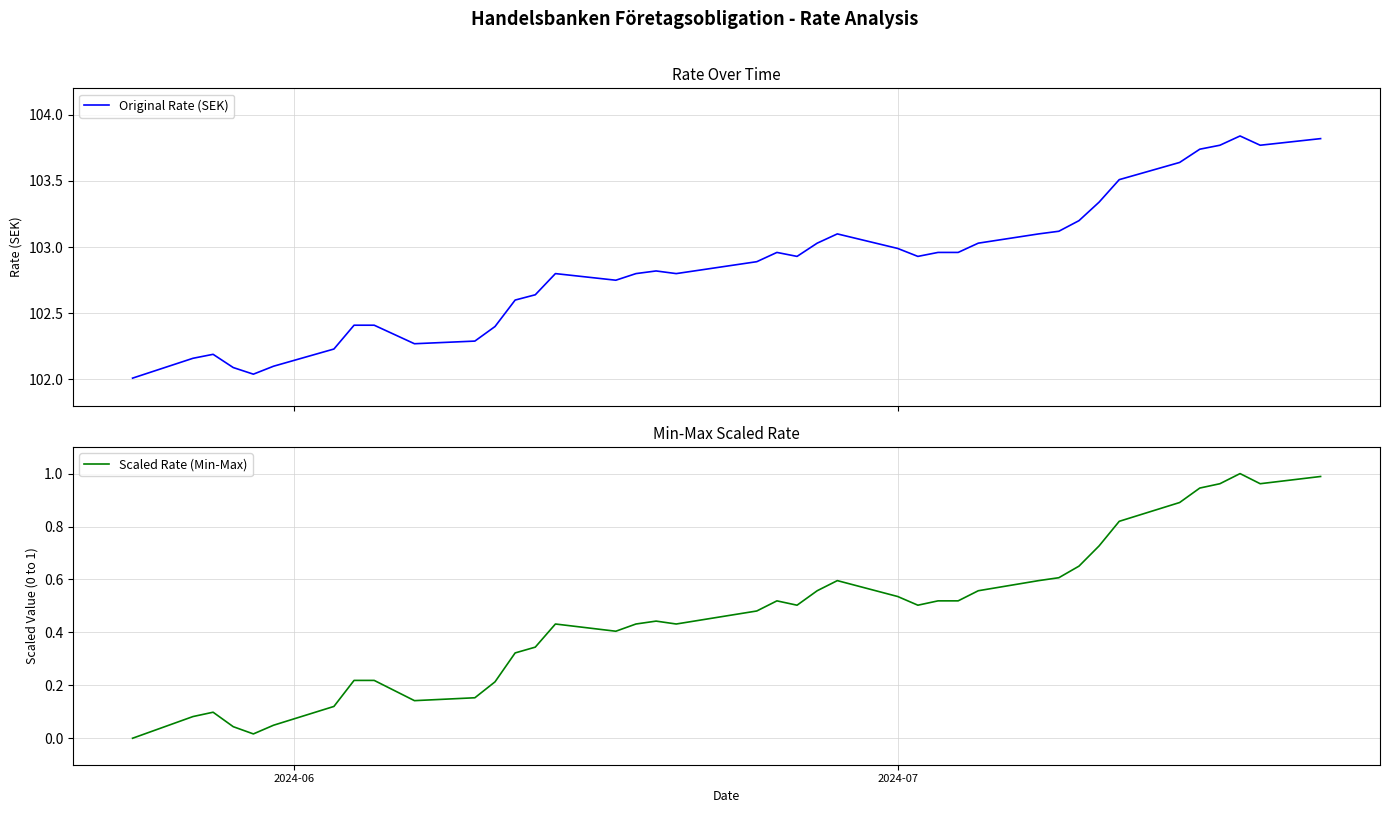

List the series in order of their overall mean, highest first.

Original Rate (SEK), Scaled Rate (Min-Max)